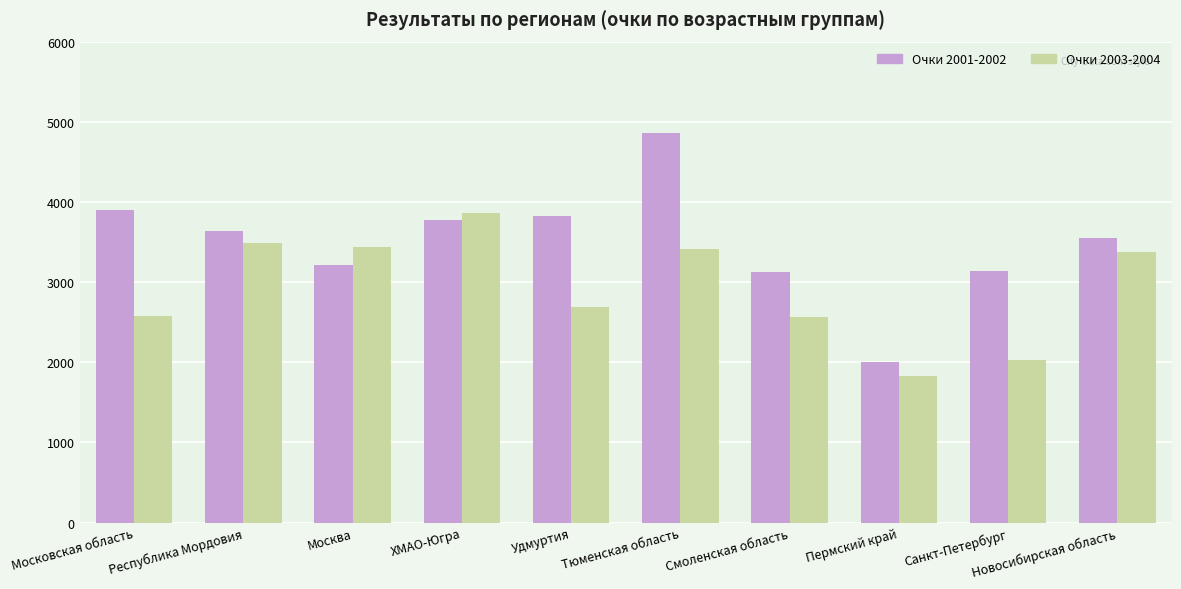

How many bars are there in total?

20